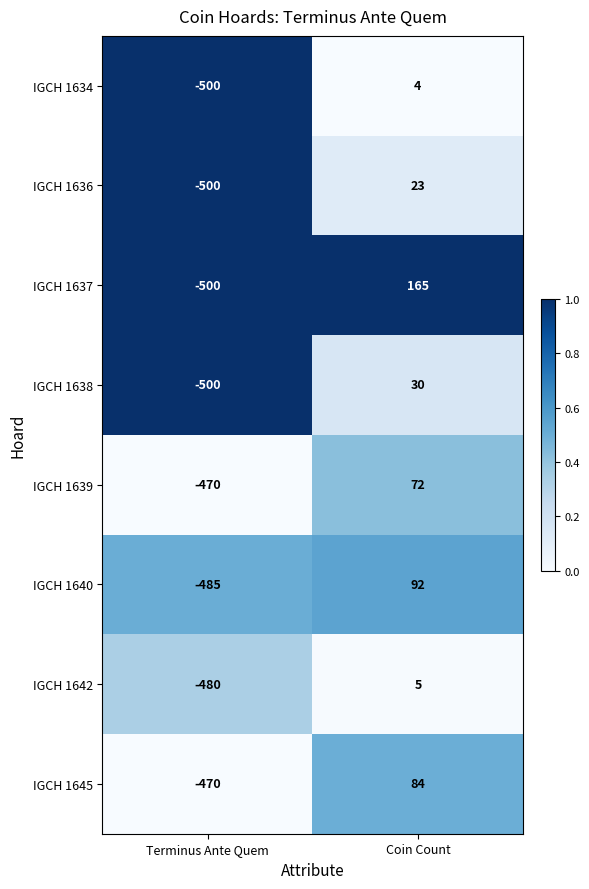

True or false: IGCH 1639 has a value of 39 at Coin Count.

False